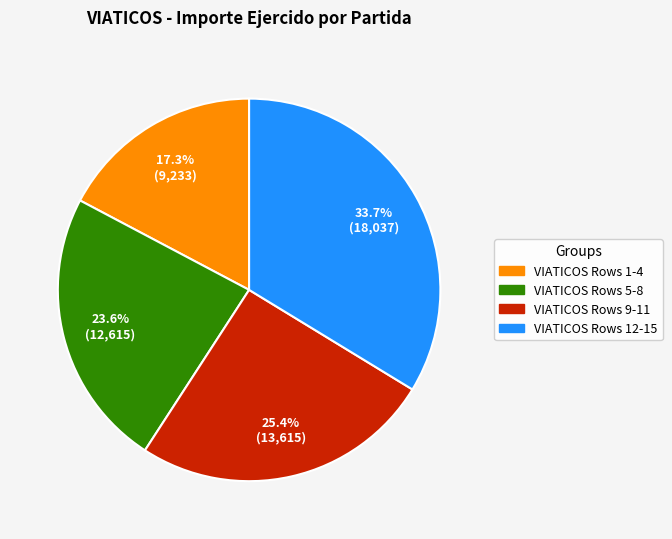

Count the number of slices in the pie.

4